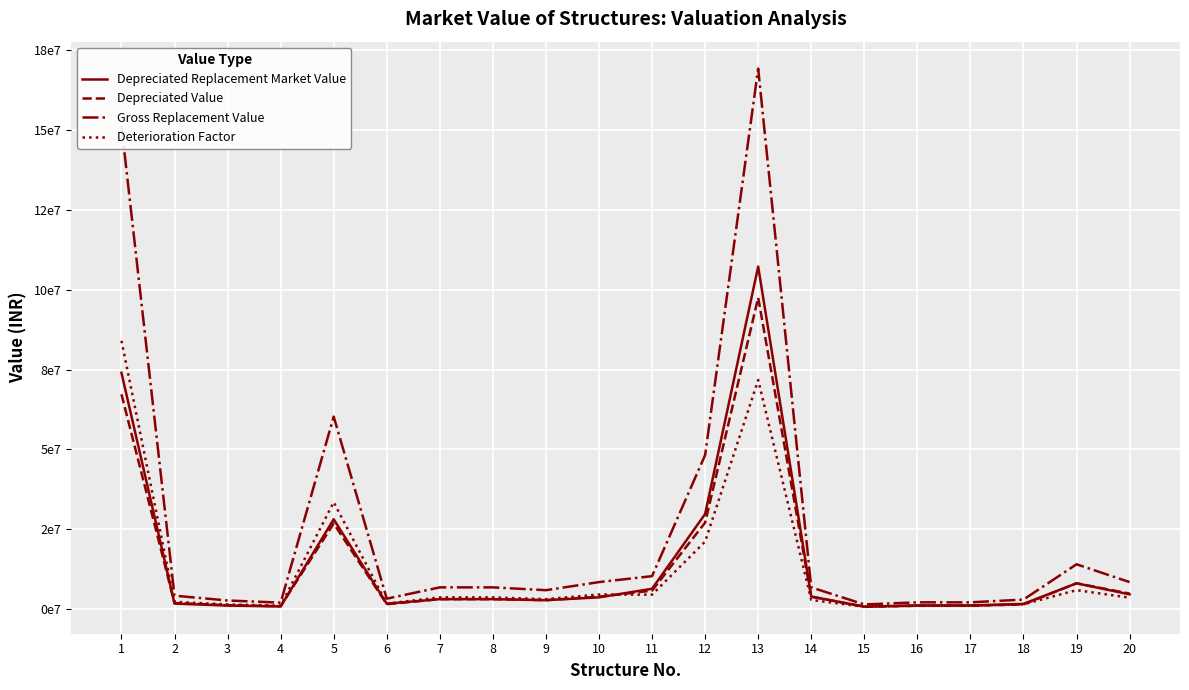

At which category does Depreciated Replacement Market Value reach its first local valley?

4